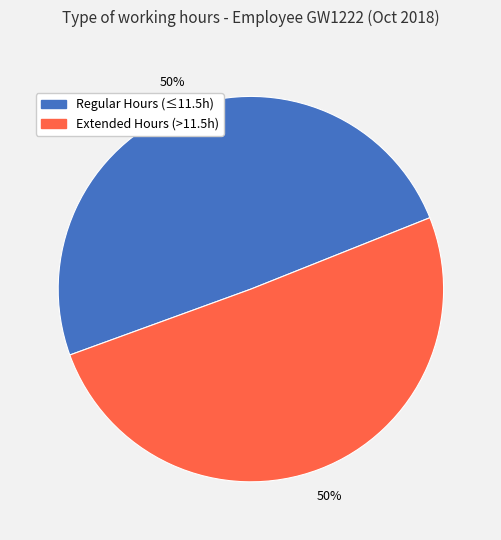

To the nearest percent, what is the average slice percentage?

50%